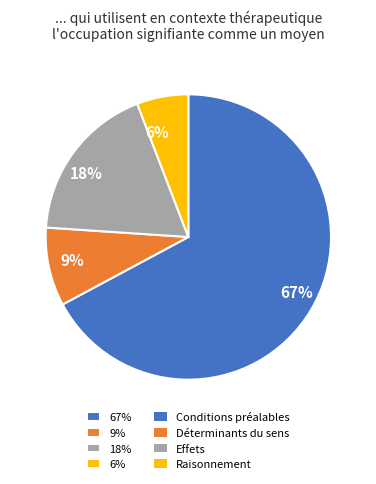

Combined, do 6% and 67% account for over 50%?

Yes